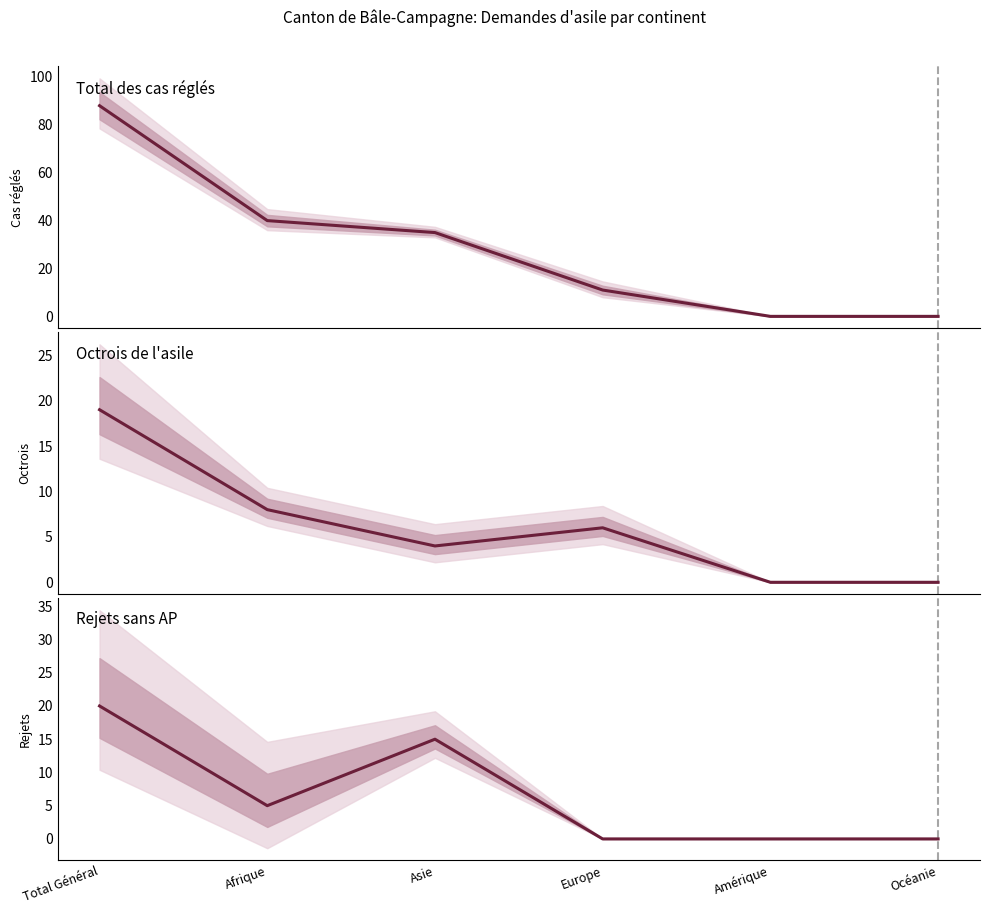

Where do Rejets sans AP and Octrois de l'asile first cross each other?

Total Général and Afrique